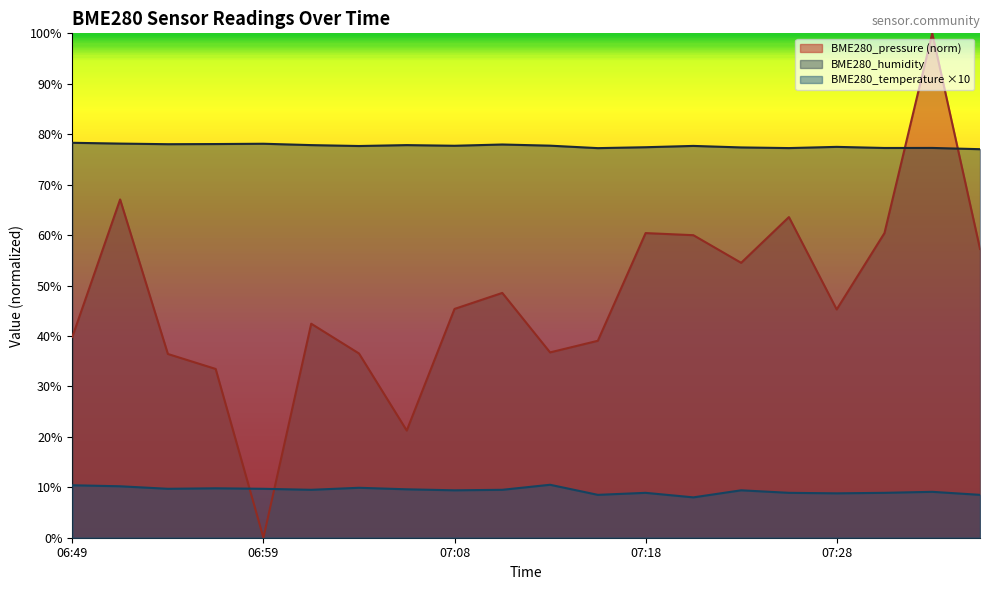

What is the difference between the BME280_pressure values at 06:51 and 07:01?

24.6